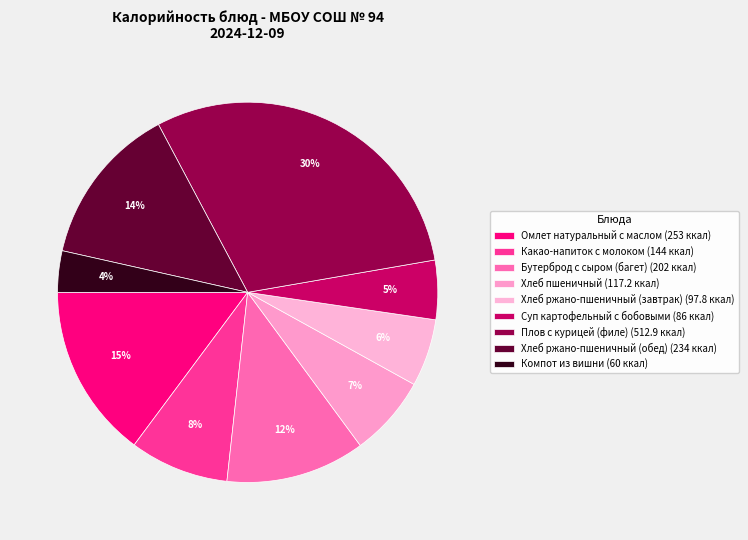

To the nearest percent, what portion does Бутерброд с сыром (багет) represent?

12%